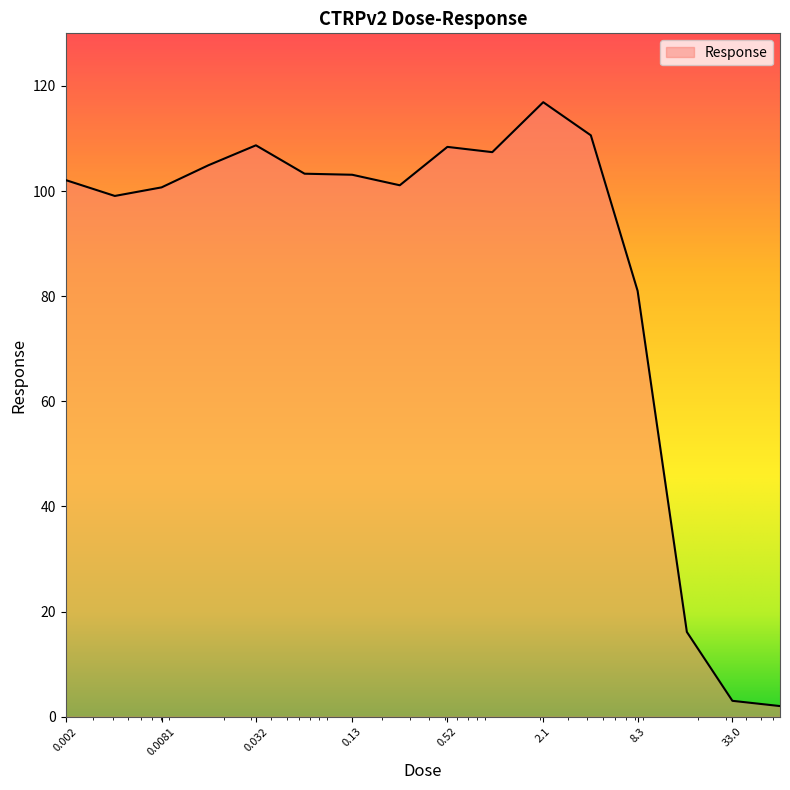

What is the greatest value displayed?

116.9